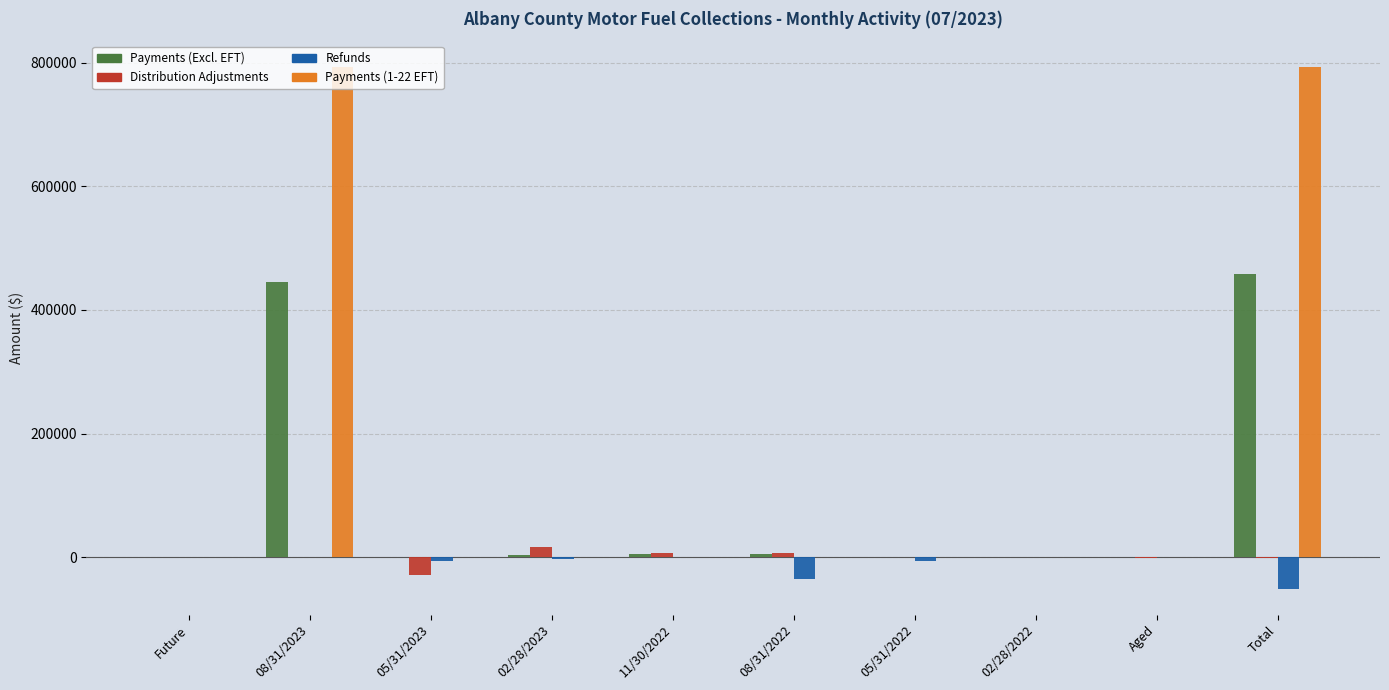

Count the number of categories in the chart.

10